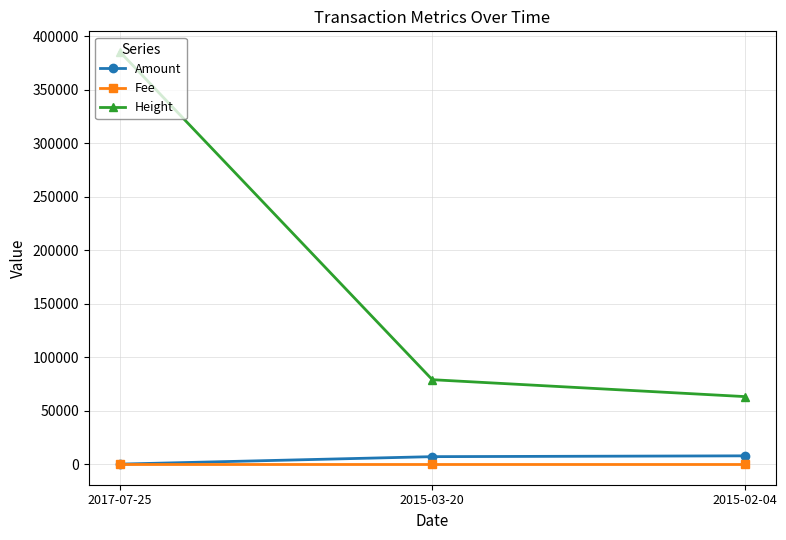

What is the total value across all series at 2015-03-20?

85946